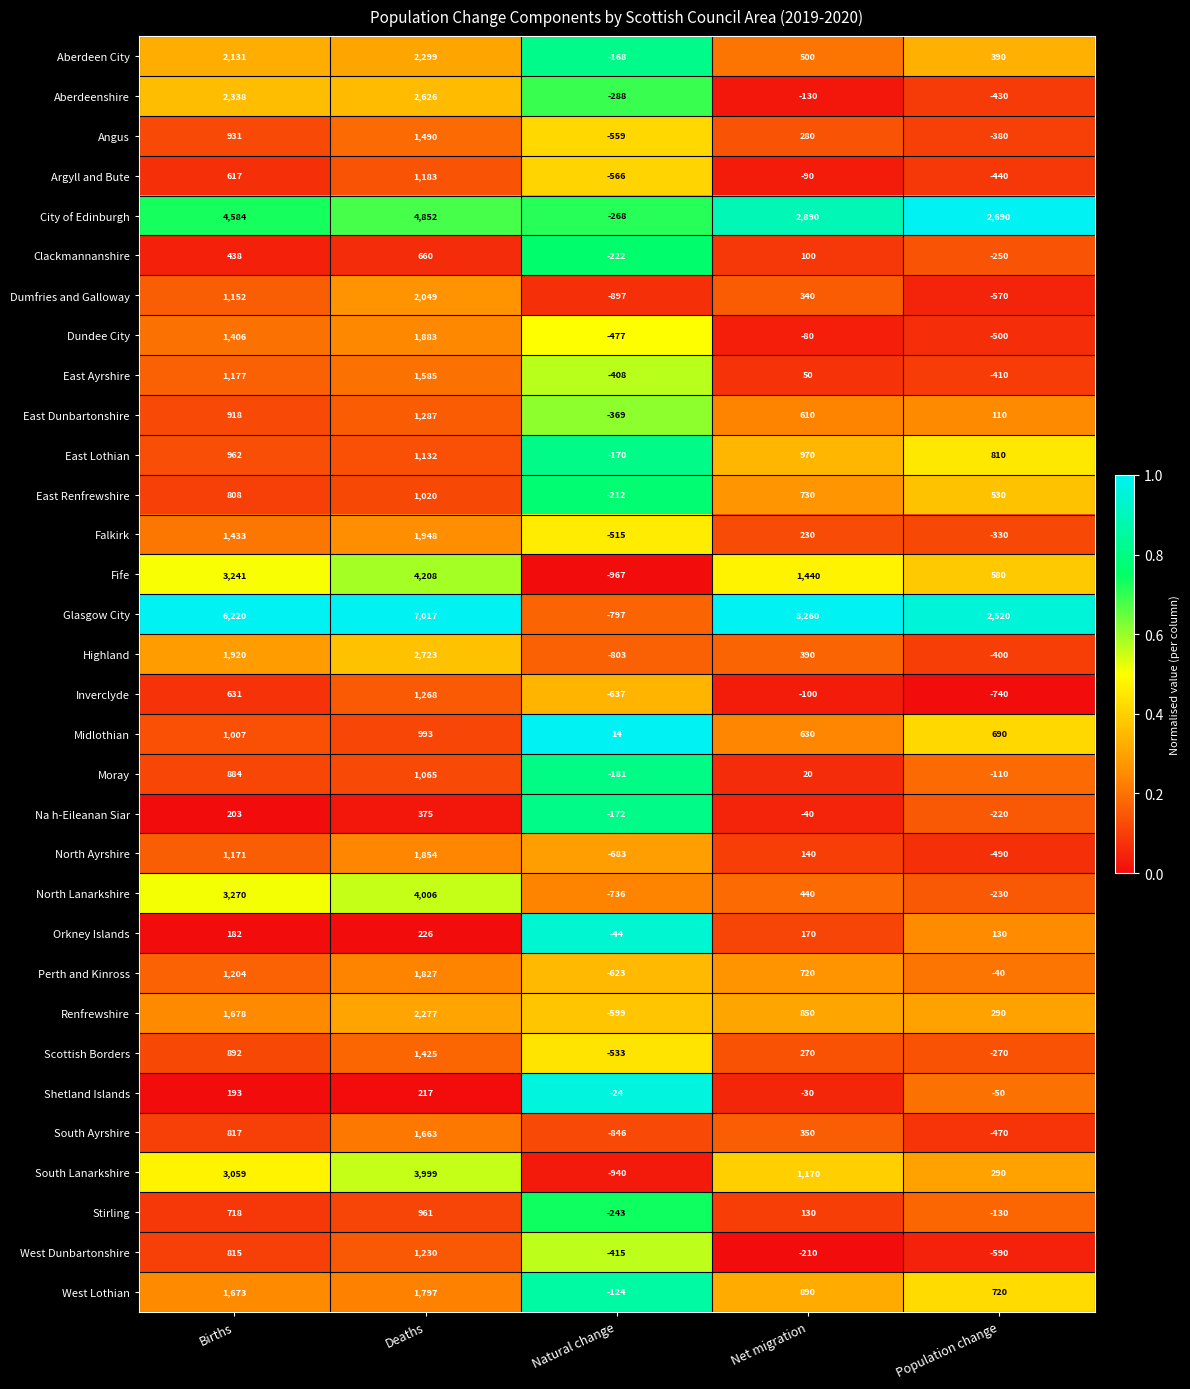

Which series has the widest spread of values?

Glasgow City